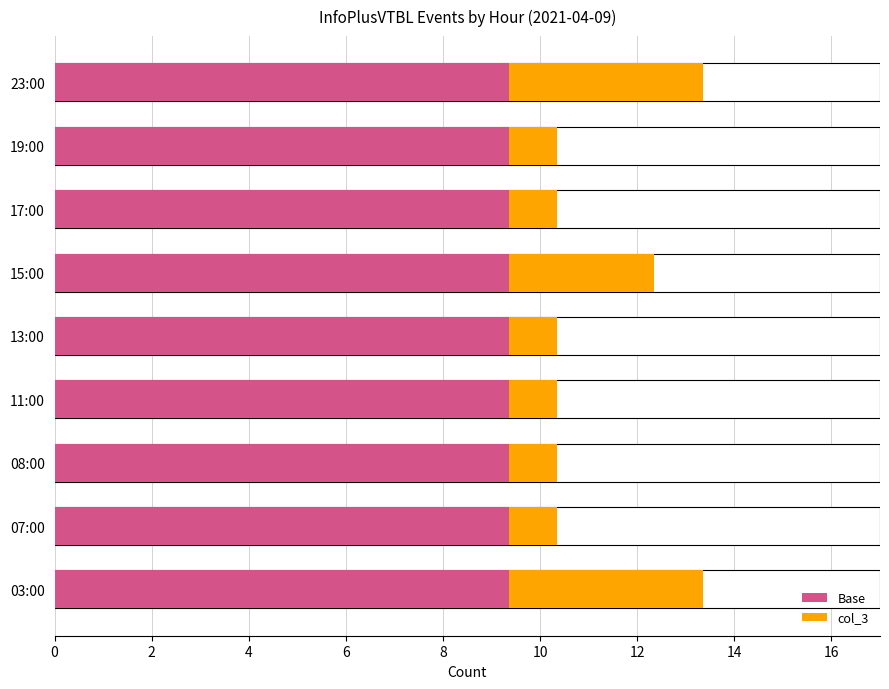

Is it true that Base equals 0.1 at 8?

False